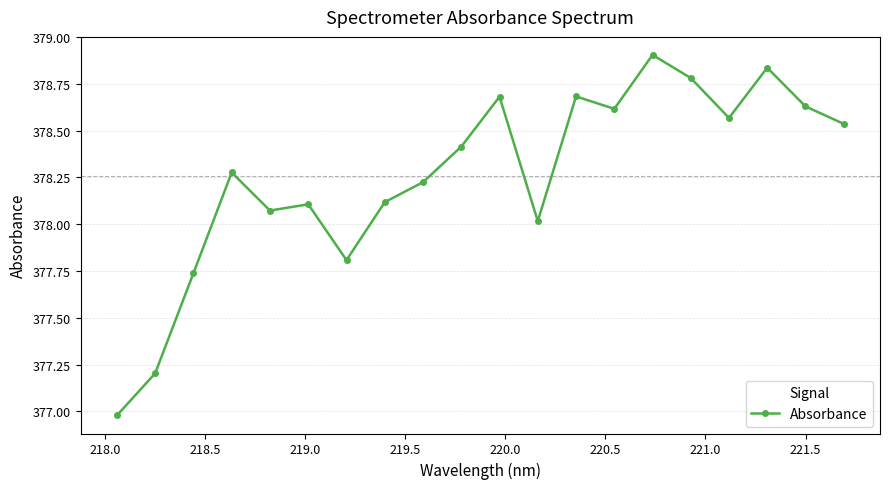

What is the greatest value displayed?

378.9